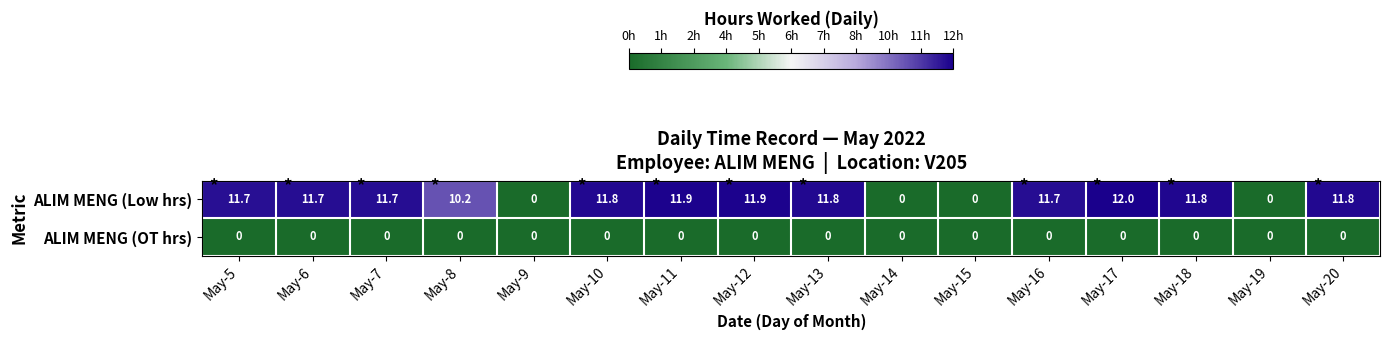

The ALIM MENG (Low hrs) series shows -4.8 at May-9. True or false?

False